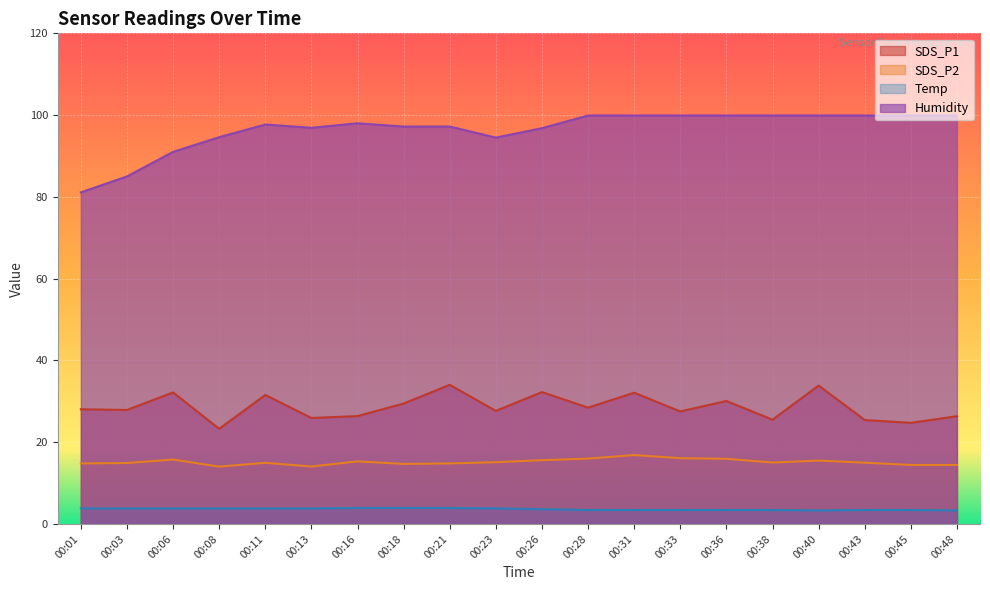

True or false: SDS_P2 and SDS_P1 cross at least once.

False